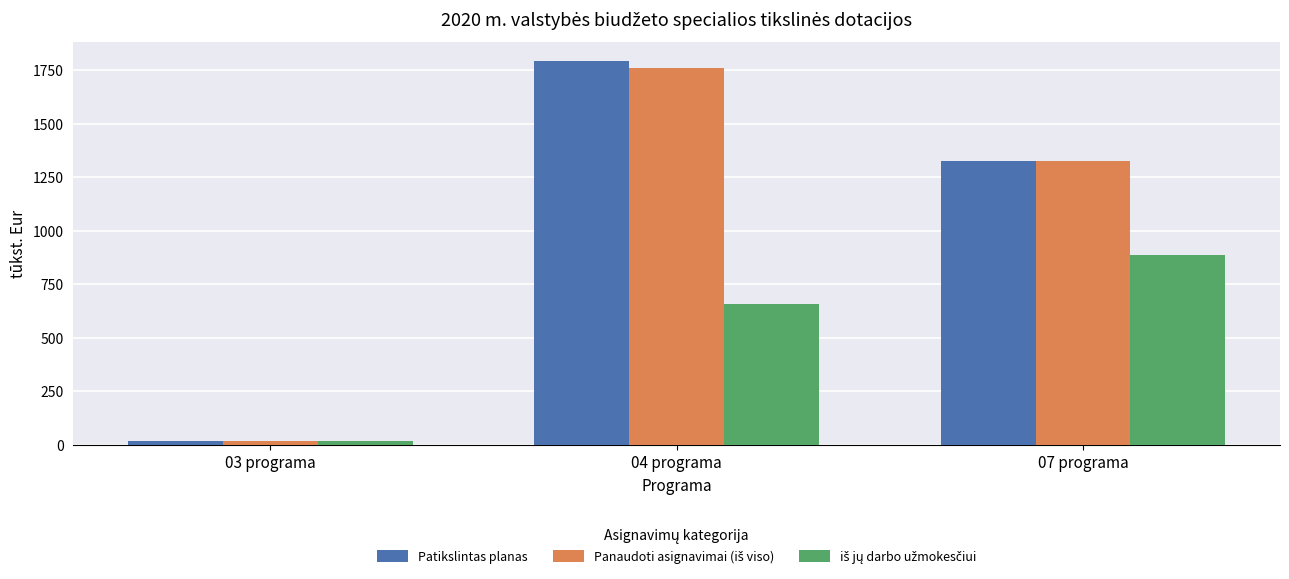

At which category is the sum across all series the highest?

04 programa